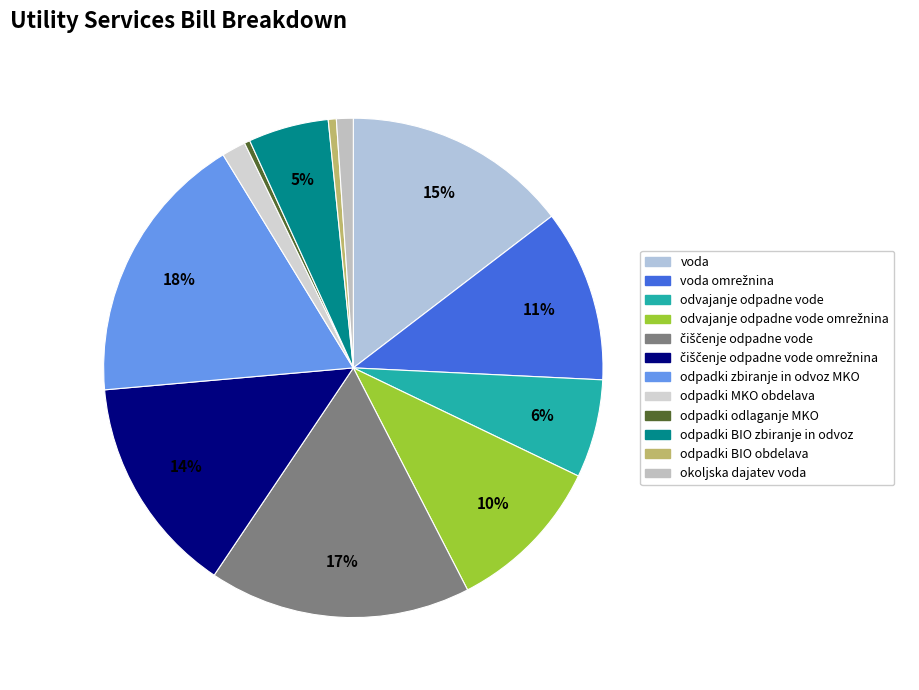

How many slices are in this pie chart?

12